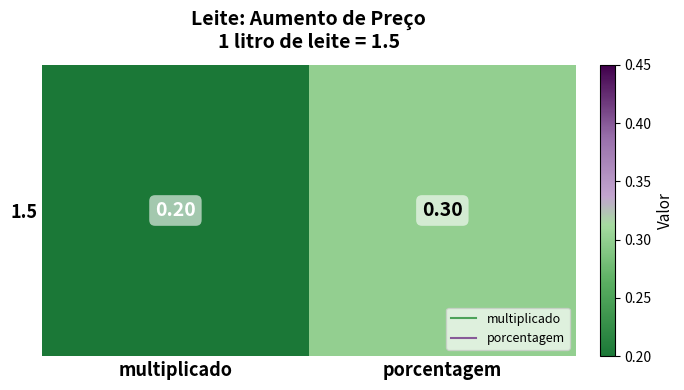

What is the sum of the values at multiplicado and porcentagem?

0.5